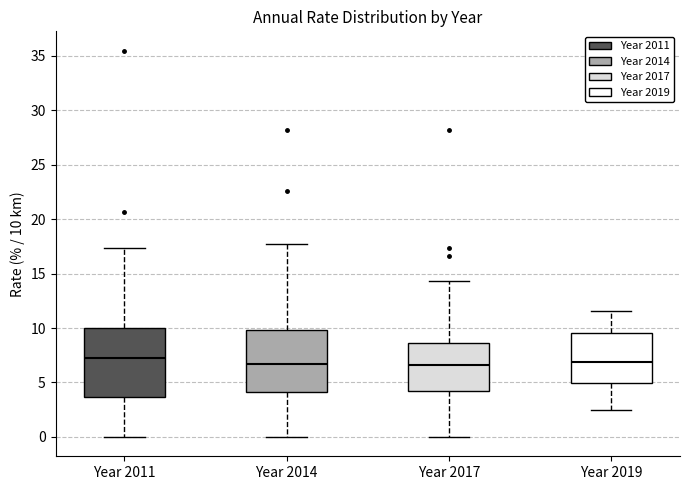

Where does the median line of the box for Year 2011 sit on the y-axis? The values are not printed on the chart, so give them approximately, as read against the axis.

7.0